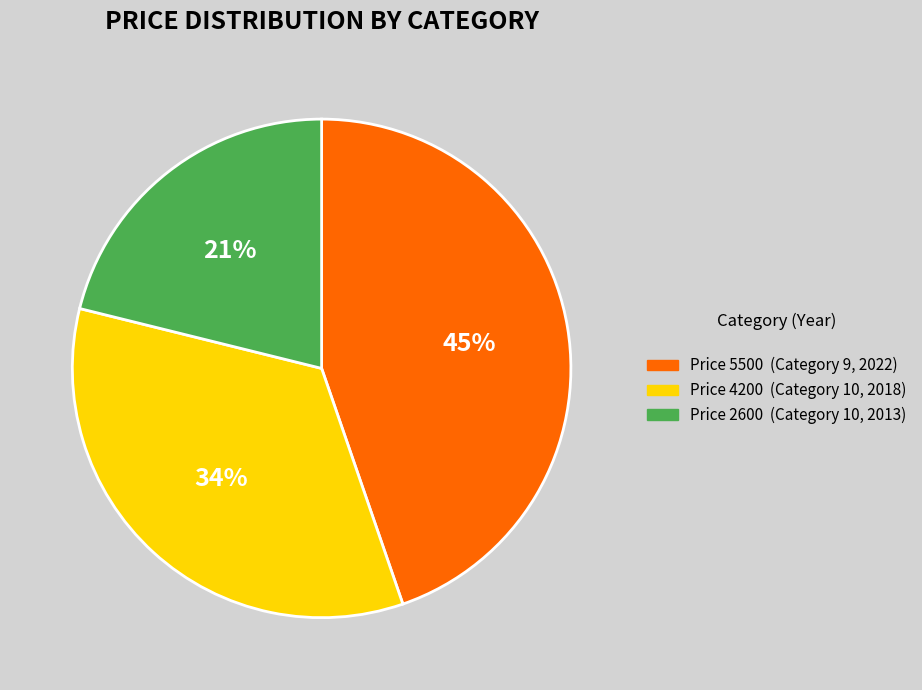

To the nearest percent, what is the average slice percentage?

33%